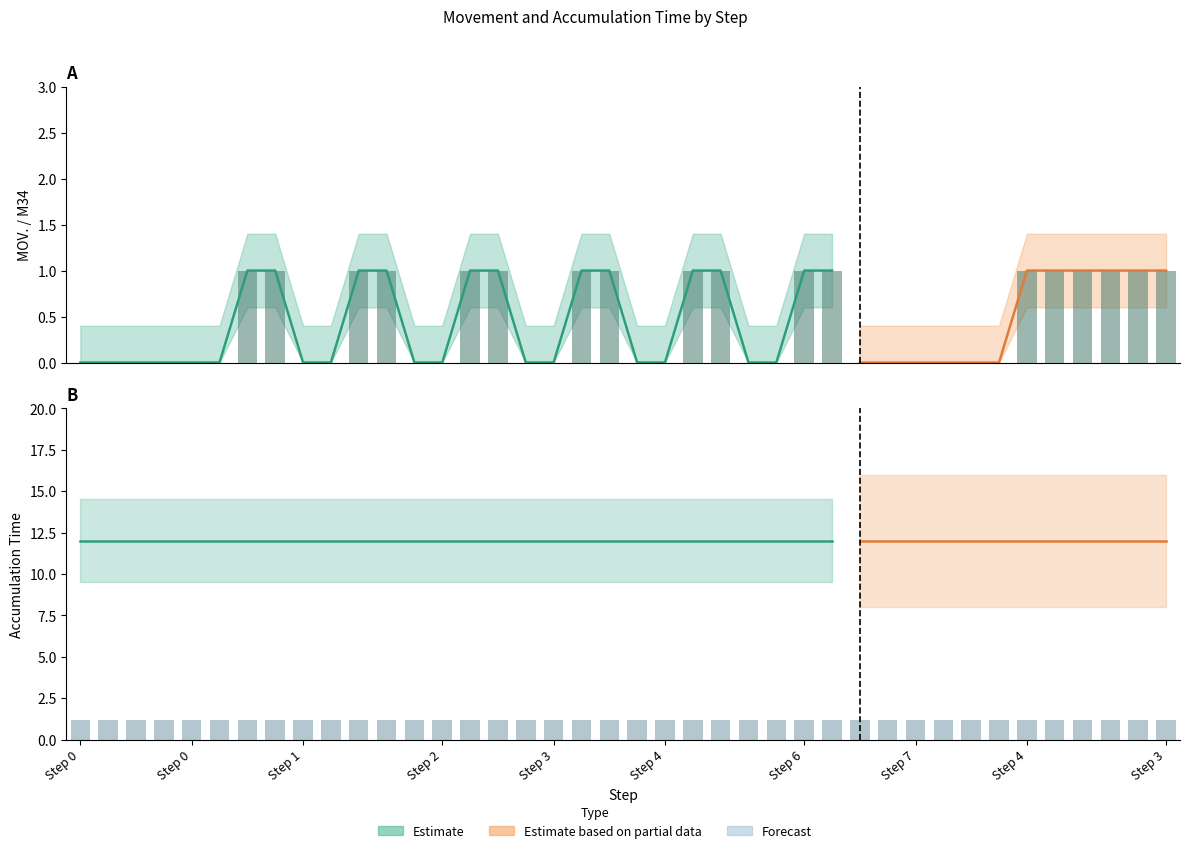

Between 24 and 33, which series saw the biggest shift?

MOV.